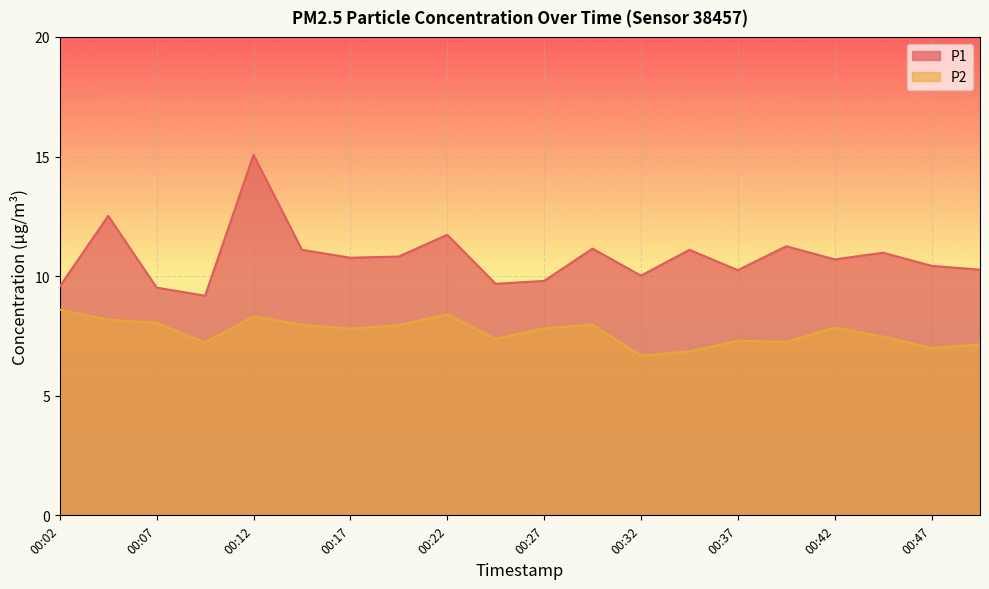

True or false: P1 has more than 1 interior local peaks.

True